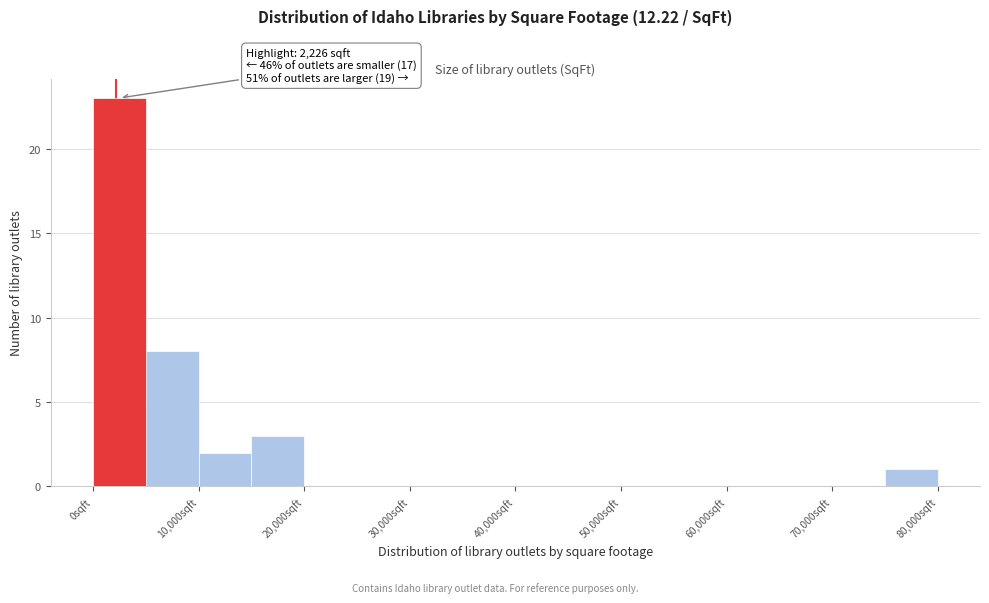

Over which range of the x-axis is the bar tallest?

0 to 5000